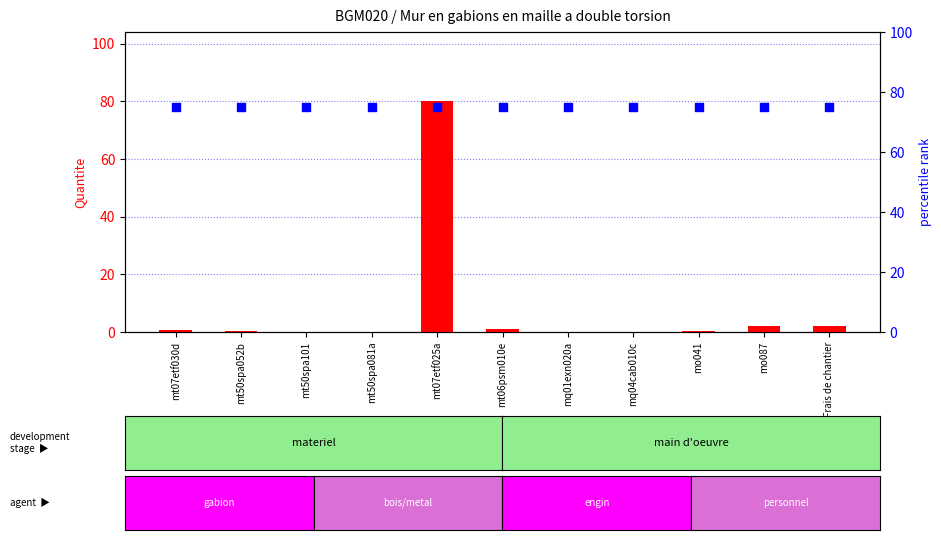

Which series contains the lowest Y value?

Quantite